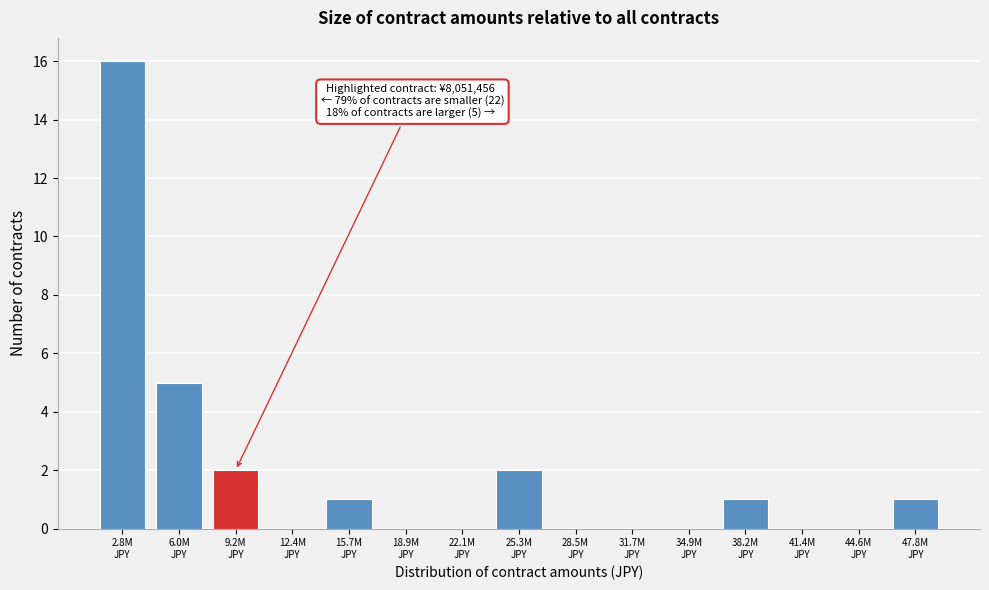

What is the maximum value shown in the chart?

16